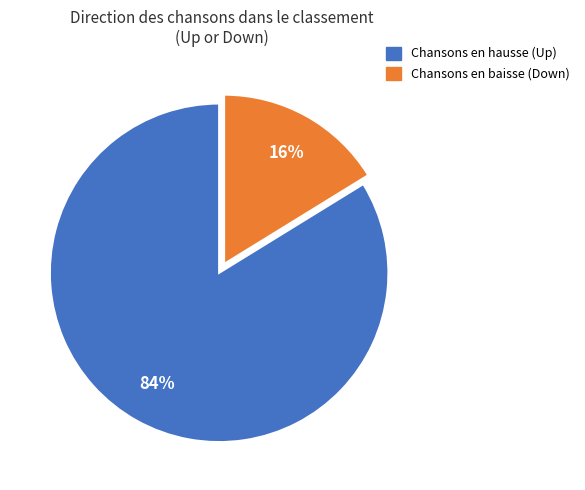

To the nearest percent, what is the difference between the largest and smallest slice percentages?

68%